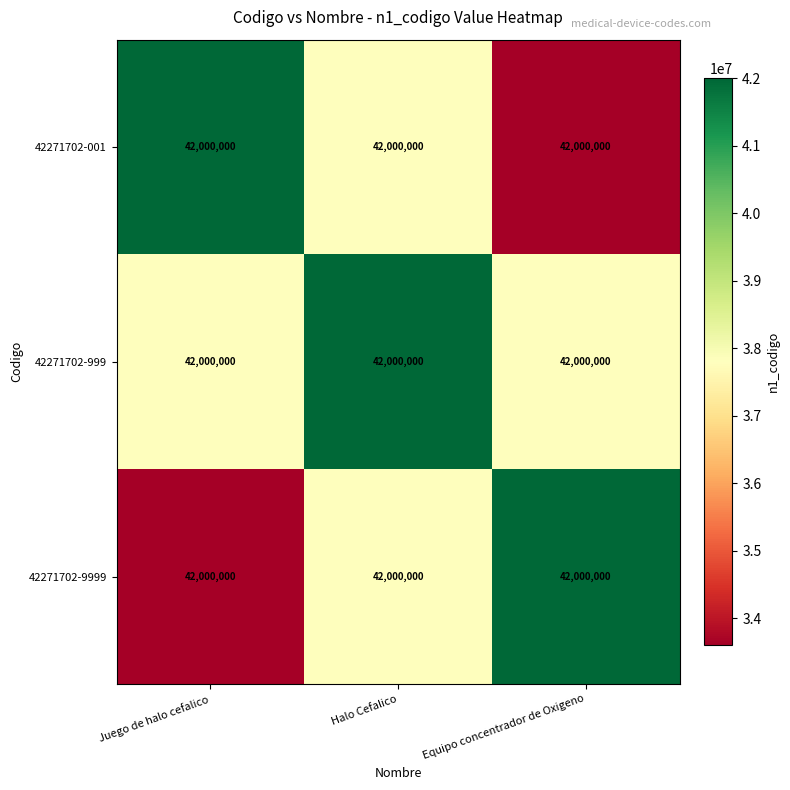

Is it true that 42271702-9999 equals 62355415.7 at Equipo concentrador de Oxigeno?

False